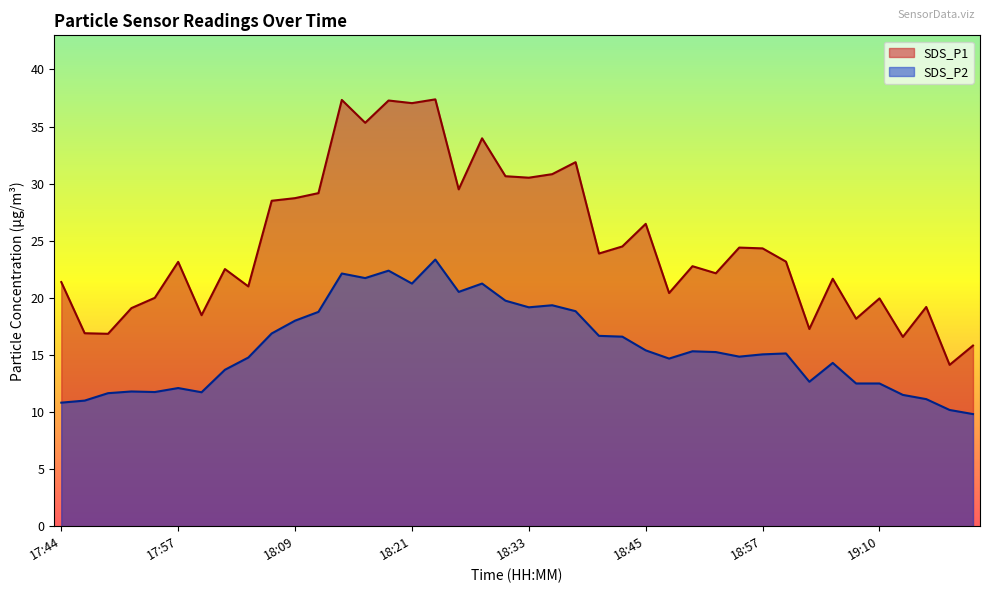

True or false: SDS_P2 and SDS_P1 intersect in this chart.

False